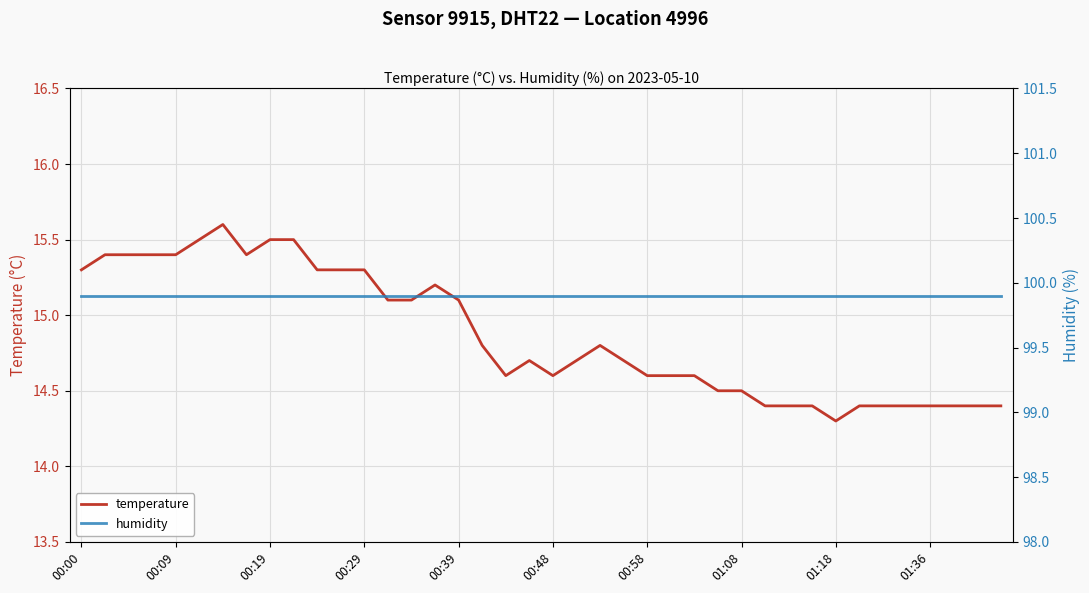

At how many categories does at least one series exceed 27?

40